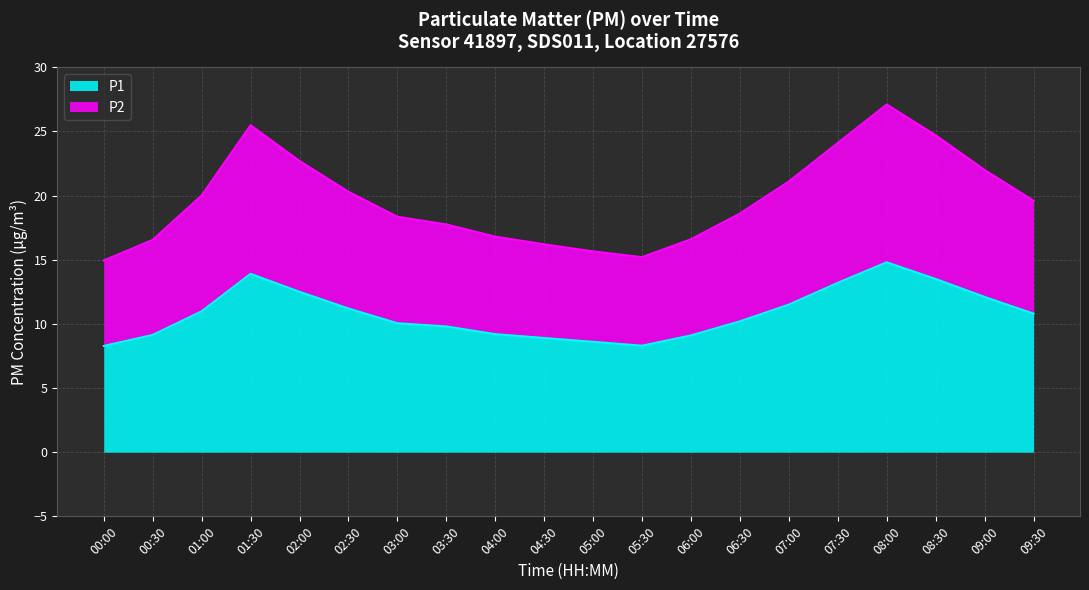

In P1, how many points are higher than both neighbors (excluding endpoints)?

2